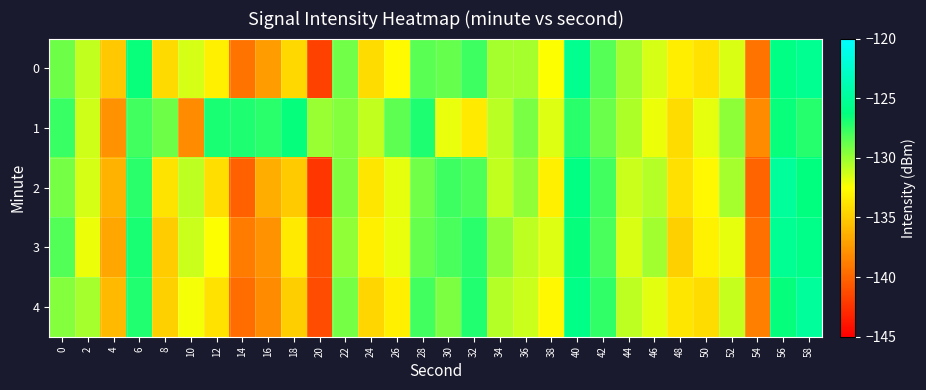

Reading left to right, list all the values displayed in this chart.

0: 0=-129.0	2=-130.9	4=-135.2	6=-126.5	8=-134.3	10=-131.5	12=-133.3	14=-139.3	16=-137.3	18=-134.4	20=-141.8	22=-129.0	24=-134.2	26=-132.7	28=-128.4	30=-128.7	32=-127.7	34=-130.3	36=-130.3	38=-132.5	40=-125.5	42=-128.4	44=-130.2	46=-131.5	48=-133.3	50=-133.9	52=-131.6	54=-139.3	56=-126.0	58=-125.5
1: 0=-127.7	2=-131.3	4=-137.8	6=-127.9	8=-128.9	10=-138.1	12=-126.9	14=-127.0	16=-127.3	18=-126.4	20=-130.0	22=-129.5	24=-131.0	26=-128.5	28=-127.0	30=-132.0	32=-133.5	34=-130.8	36=-129.2	38=-131.7	40=-127.3	42=-128.8	44=-130.5	46=-132.1	48=-134.2	50=-131.9	52=-129.7	54=-138.1	56=-126.5	58=-127.2
2: 0=-129.1	2=-131.5	4=-136.2	6=-127.3	8=-133.8	10=-130.9	12=-134.1	14=-140.2	16=-136.5	18=-135.1	20=-142.3	22=-129.4	24=-133.7	26=-131.9	28=-129.0	30=-127.8	32=-128.2	34=-131.0	36=-129.8	38=-133.2	40=-126.1	42=-127.9	44=-131.2	46=-130.7	48=-134.0	50=-132.8	52=-130.3	54=-140.1	56=-124.9	58=-126.3
3: 0=-128.3	2=-132.1	4=-136.8	6=-126.9	8=-135.0	10=-131.2	12=-132.5	14=-138.9	16=-137.8	18=-133.5	20=-140.9	22=-129.8	24=-133.2	26=-132.0	28=-128.7	30=-128.1	32=-127.3	34=-129.8	36=-130.9	38=-131.7	40=-126.4	42=-128.1	44=-131.6	46=-130.2	48=-134.8	50=-133.1	52=-131.9	54=-139.5	56=-125.3	58=-125.8
4: 0=-129.5	2=-130.3	4=-135.9	6=-127.1	8=-134.8	10=-132.3	12=-133.9	14=-139.7	16=-138.1	18=-134.9	20=-141.2	22=-129.1	24=-134.5	26=-133.2	28=-127.9	30=-129.3	32=-127.1	34=-130.7	36=-131.2	38=-132.8	40=-125.9	42=-127.5	44=-130.9	46=-131.8	48=-133.7	50=-134.2	52=-131.1	54=-138.7	56=-126.4	58=-124.9